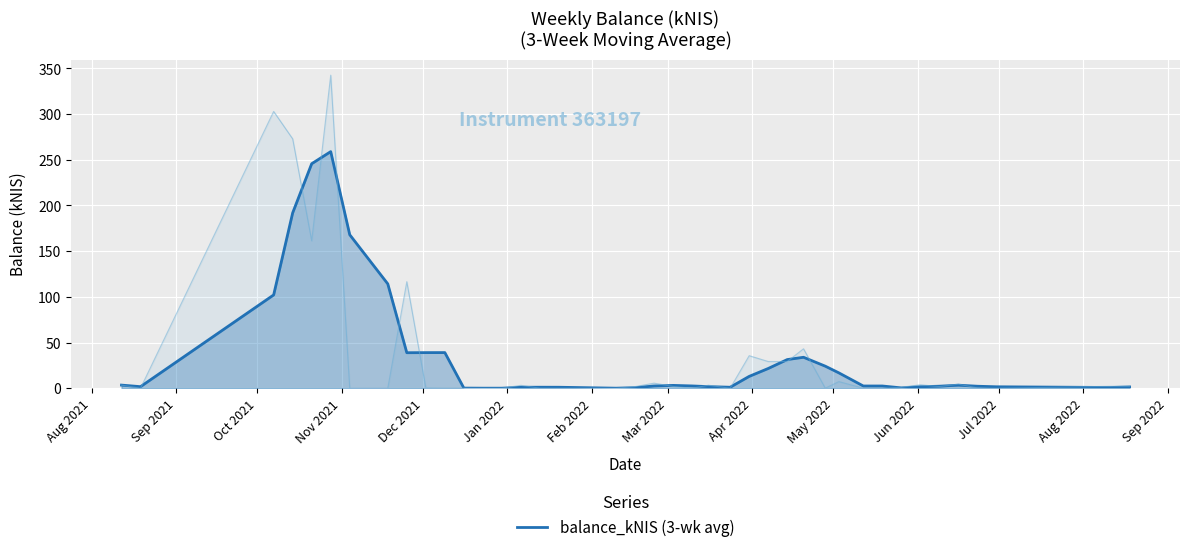

At which label does the data first exceed 2?

Aug 2021